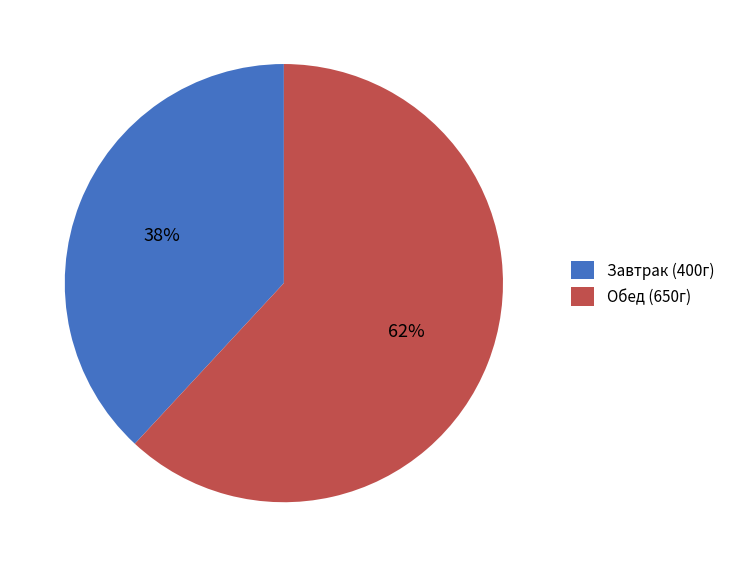

Count the number of slices in the pie.

2